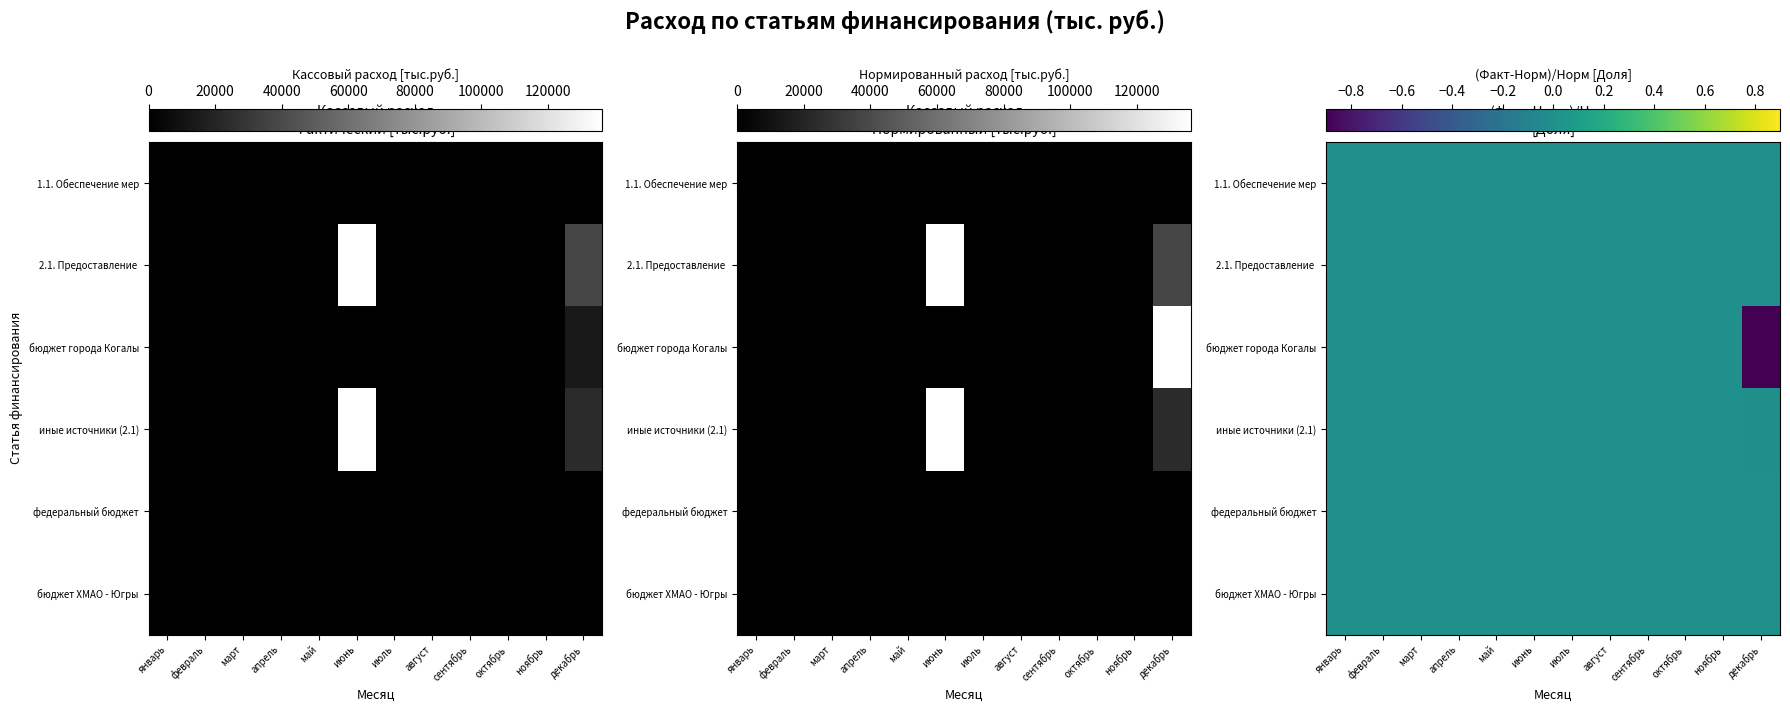

The value of 1.1. Обеспечение мер at октябрь is 0.0. True or false?

True